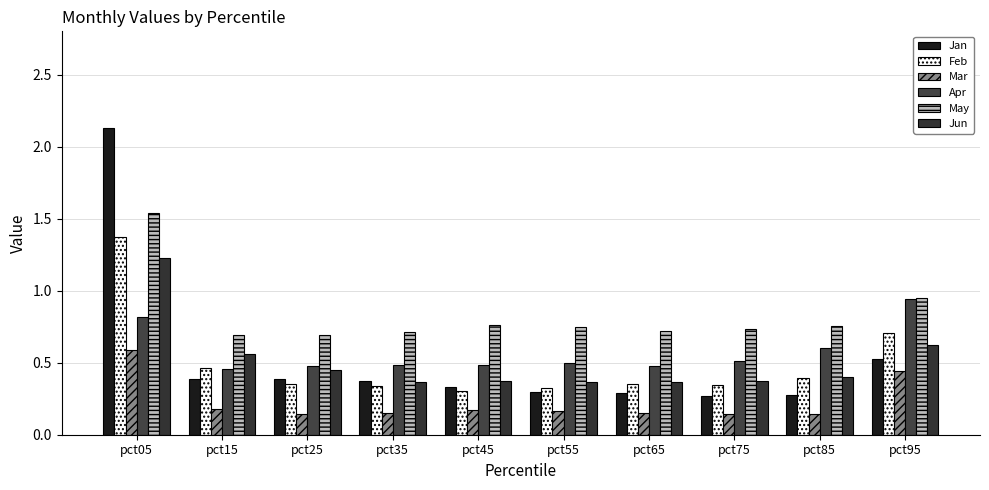

What is the sum of the Jan values at pct05 and pct25?

2.5